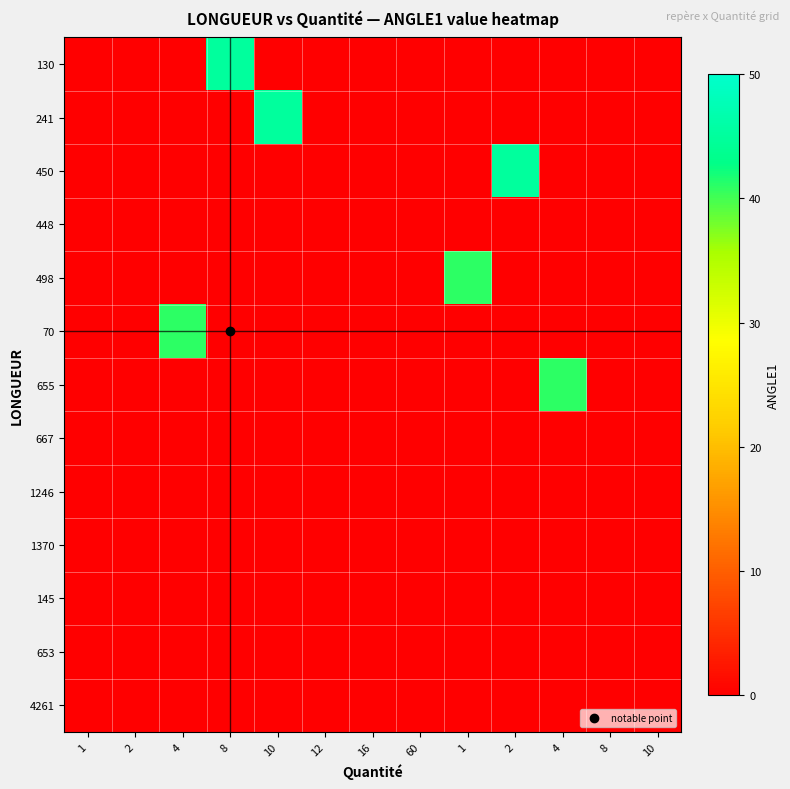

Which series has the largest range (max minus min)?

130